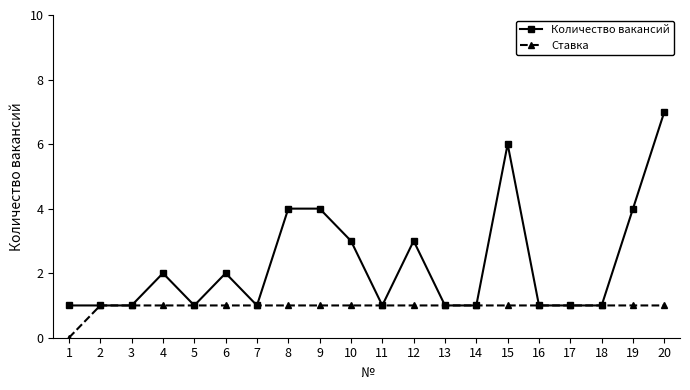

How many distinct data groups are displayed?

2